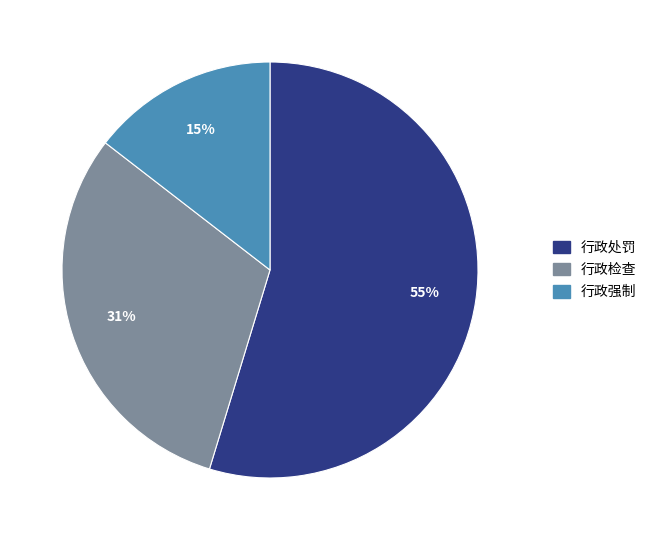

Is 行政强制 the majority of the pie?

No